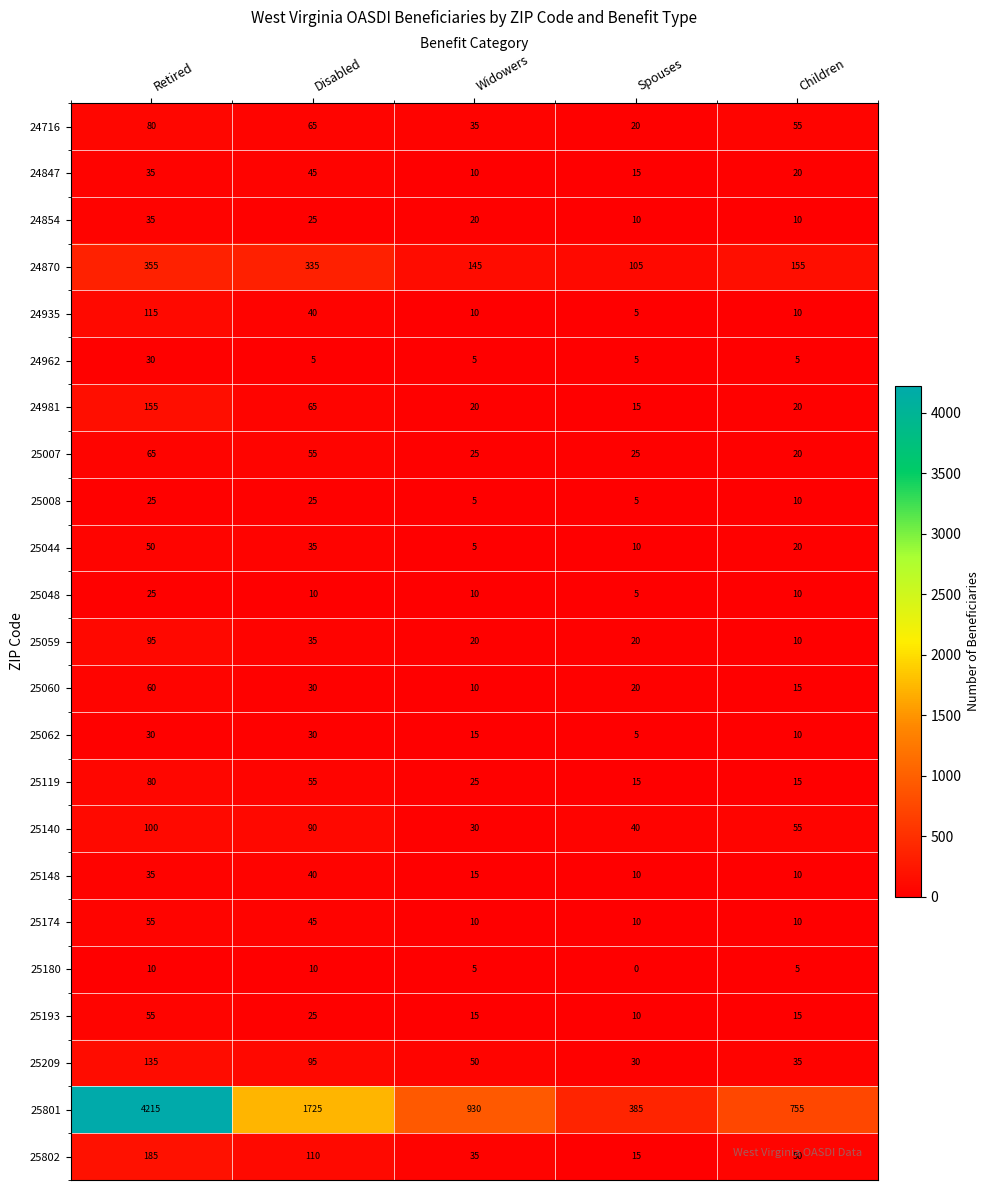

At which category does the chart reach its minimum across all series?

Spouses